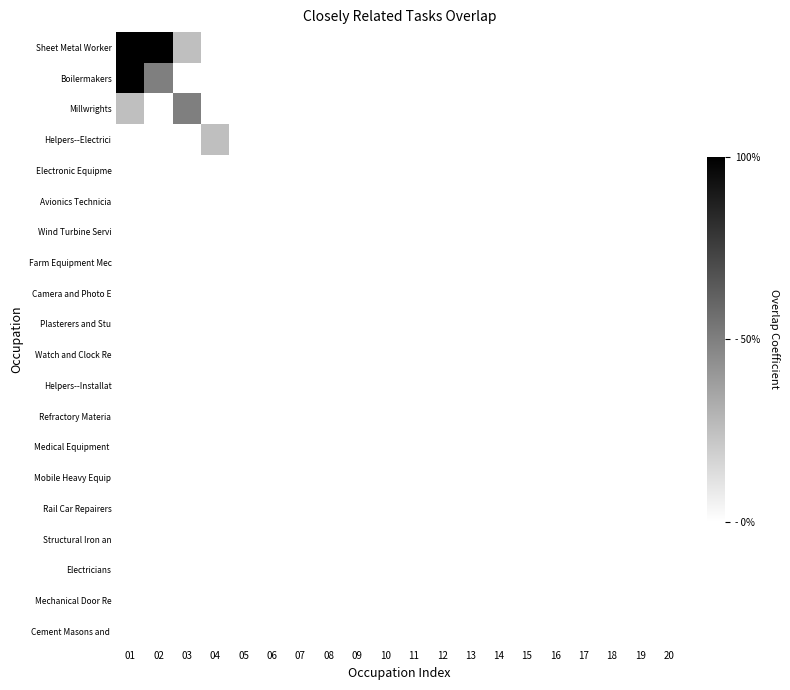

At how many categories does at least one series exceed 0?

4